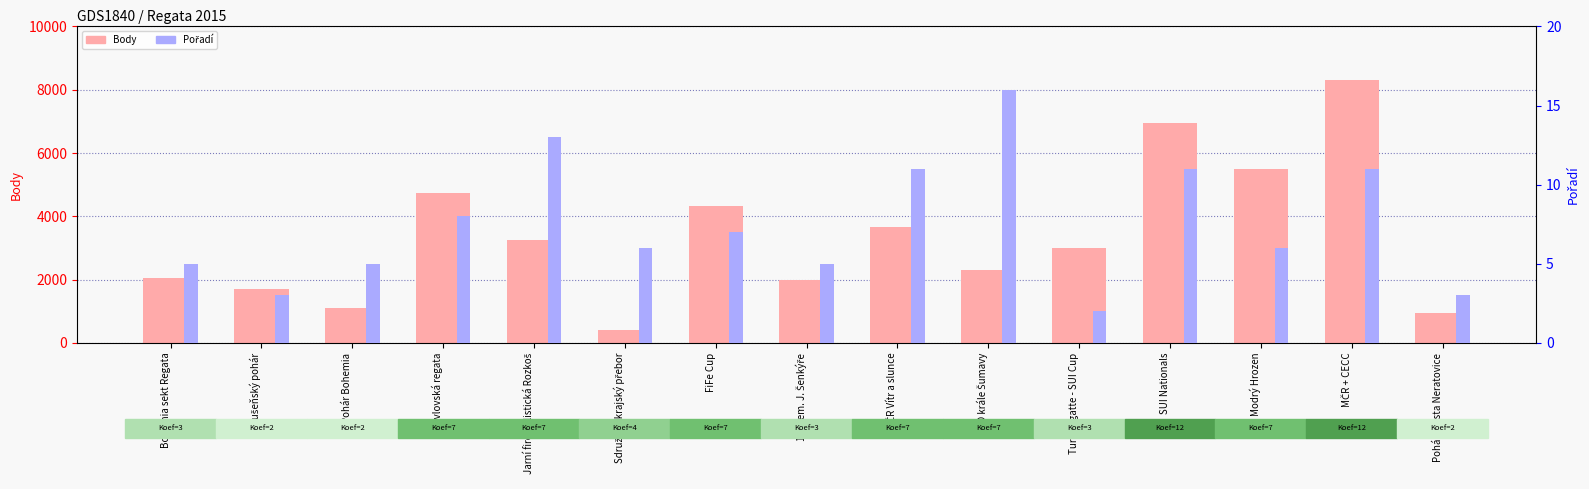

Which series changed the most between Pohár Bohemia and Pavlovská regata?

Body